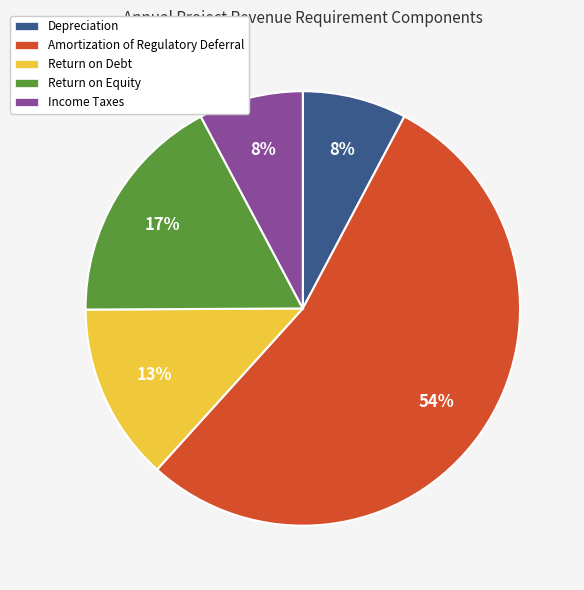

Which slice is the largest?

Amortization of Regulatory Deferral